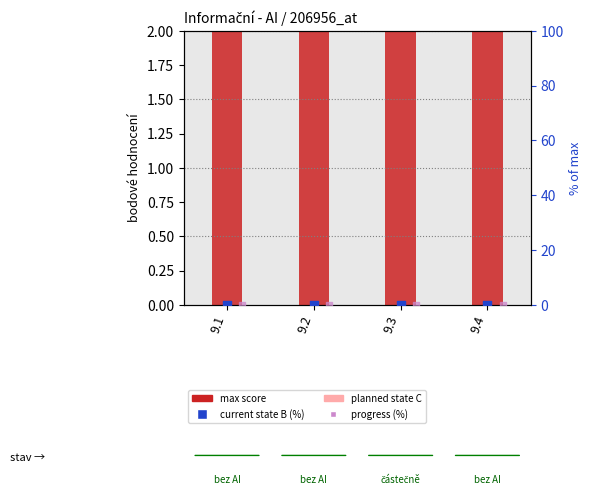

Which series has the largest Y range (max minus min)?

max score (bodové hodnocení)